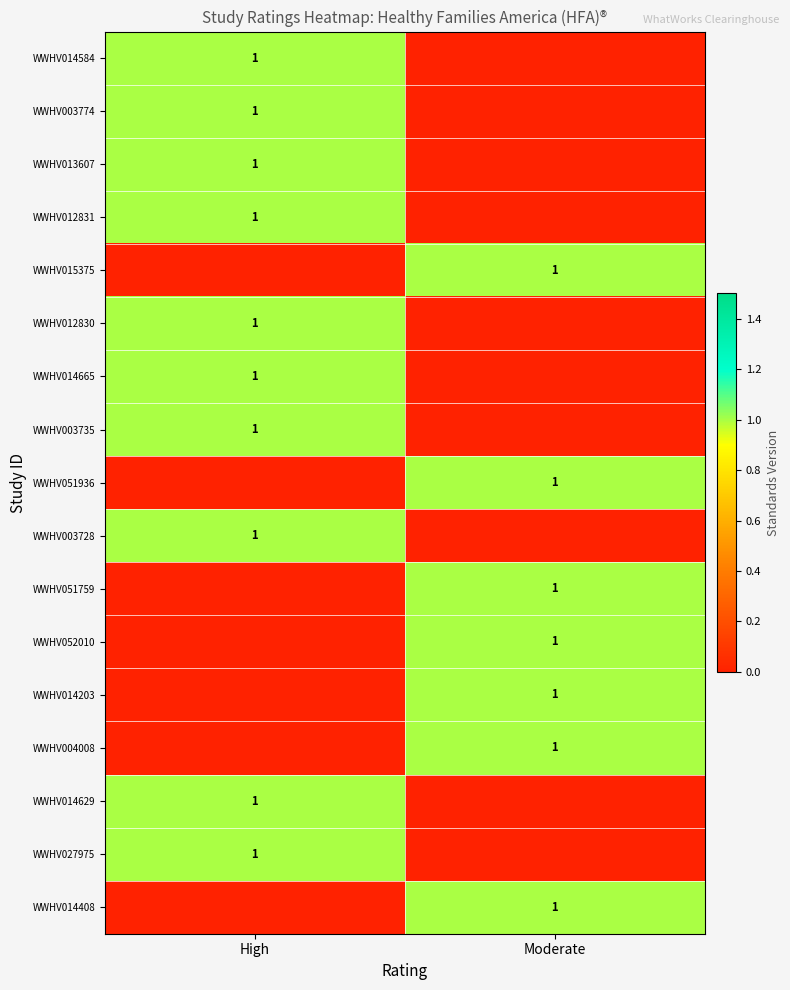

The WWHV051759 series shows 1 at Moderate. True or false?

True